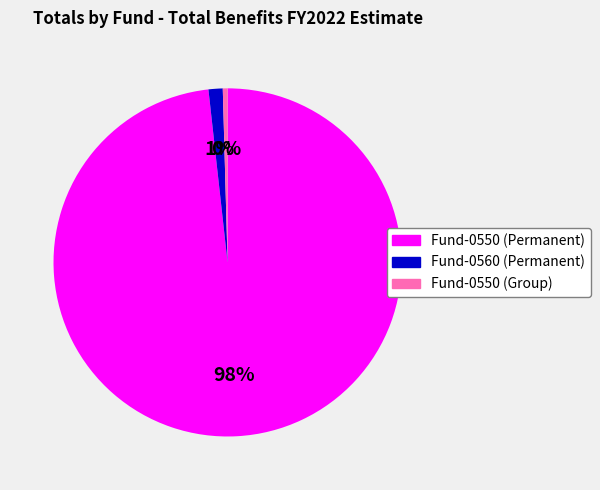

Rank the categories by value from highest to lowest.

Fund-0550 (Permanent), Fund-0560 (Permanent), Fund-0550 (Group)